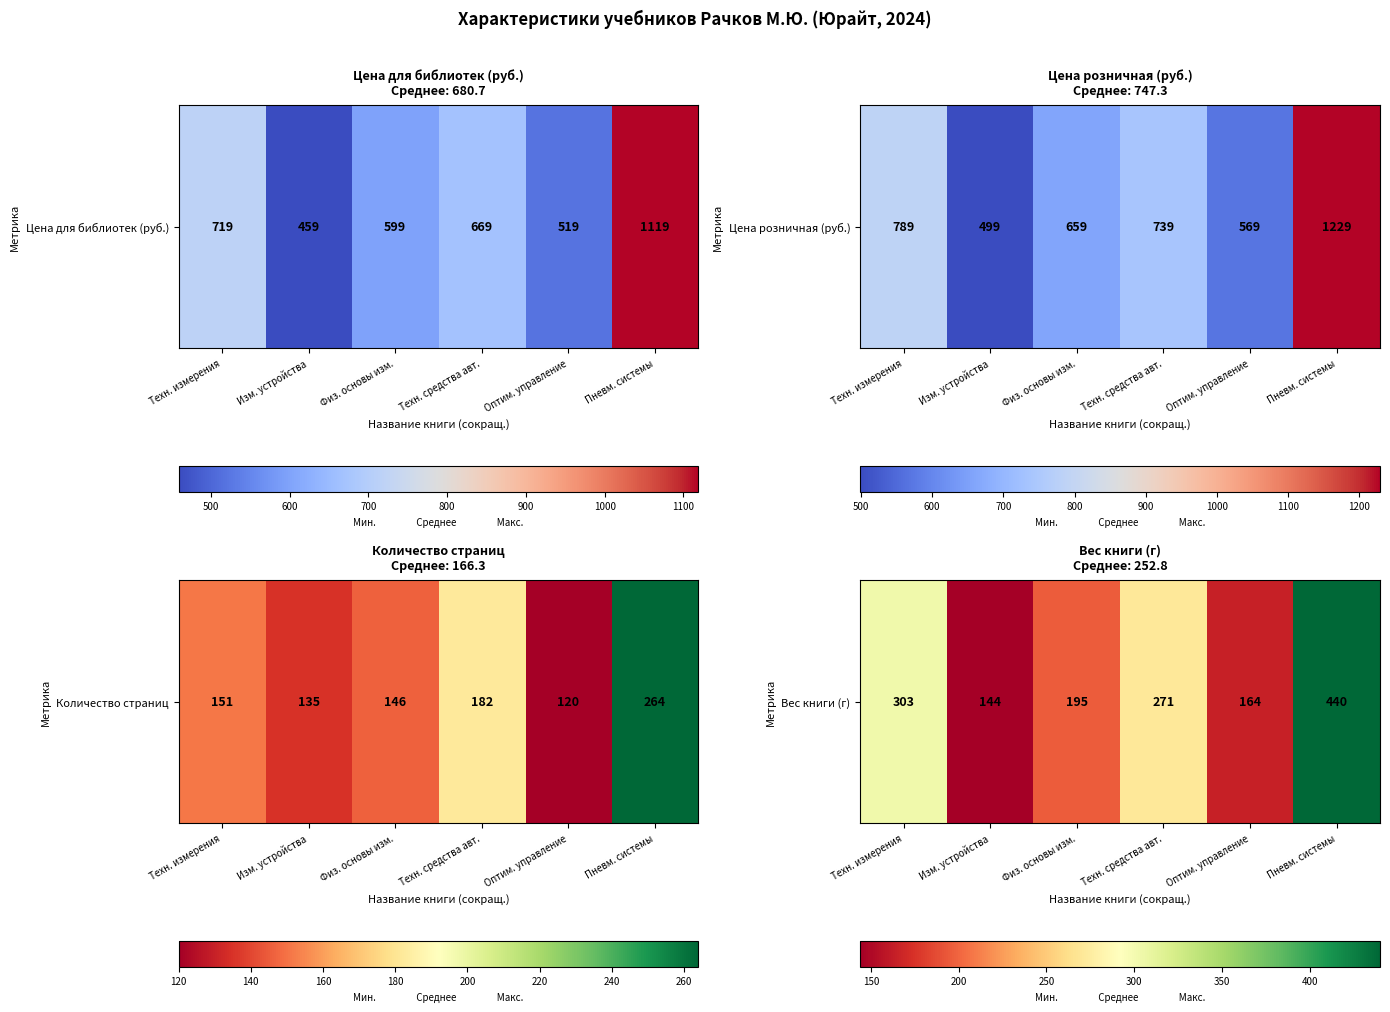

Rank the categories by value from lowest to highest.

Изм. устройства, Оптим. управление, Физ. основы изм., Техн. средства авт., Техн. измерения, Пневм. системы